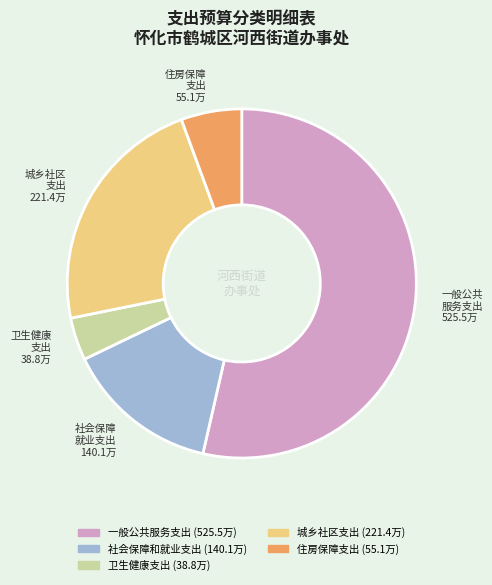

Which slice represents more than half of the pie?

一般公共 服务支出 525.5万